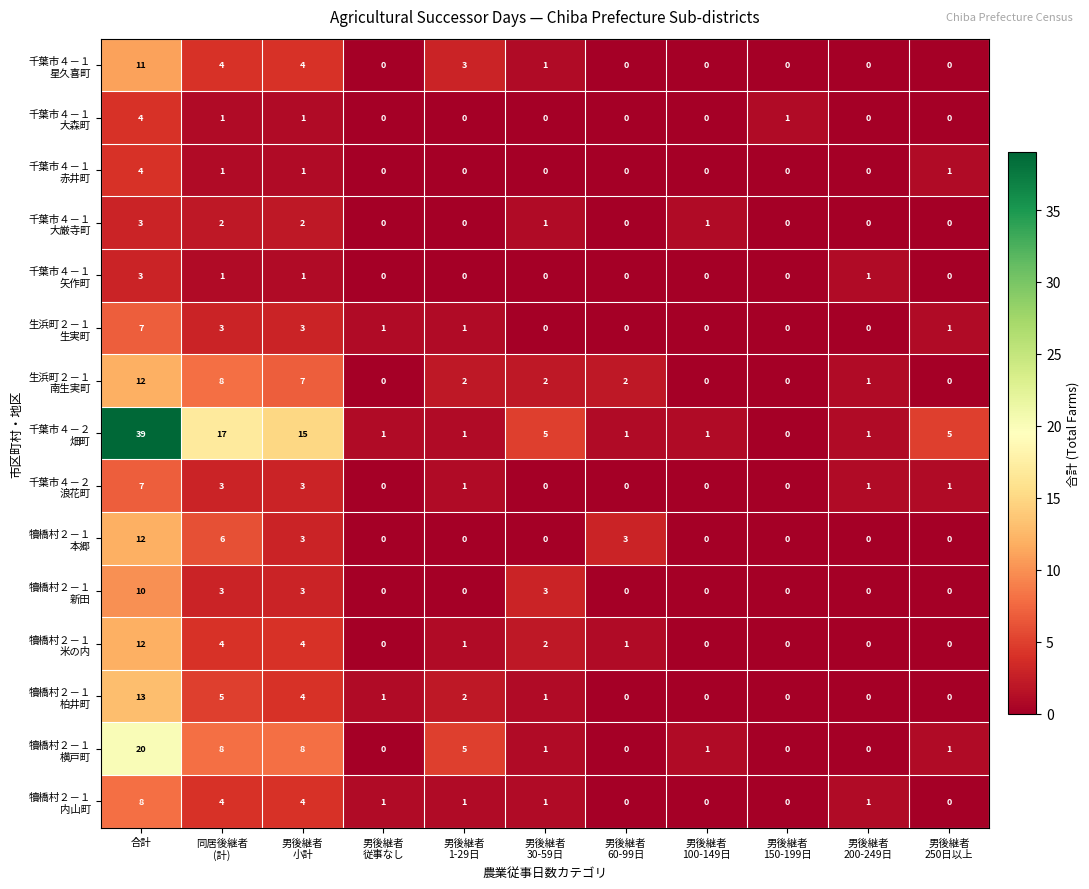

How many categories are shown in the chart?

11